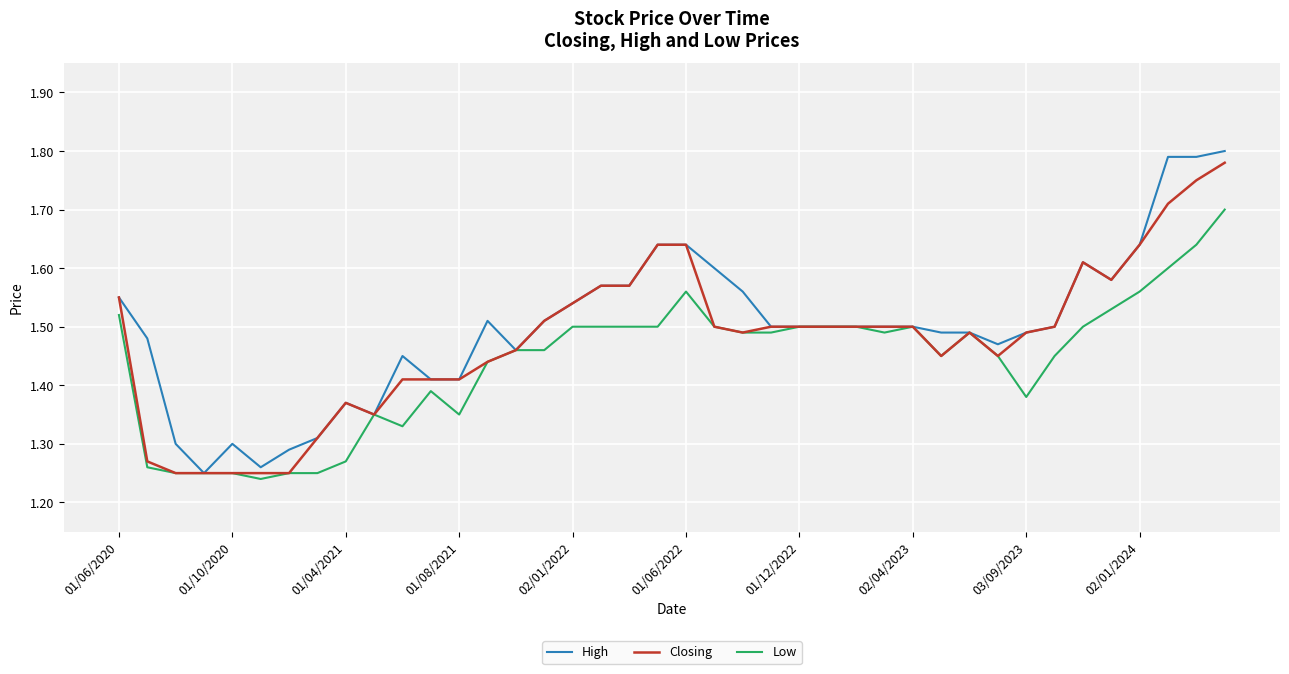

What is the value of the Low point at the 7th from the left?

1.2